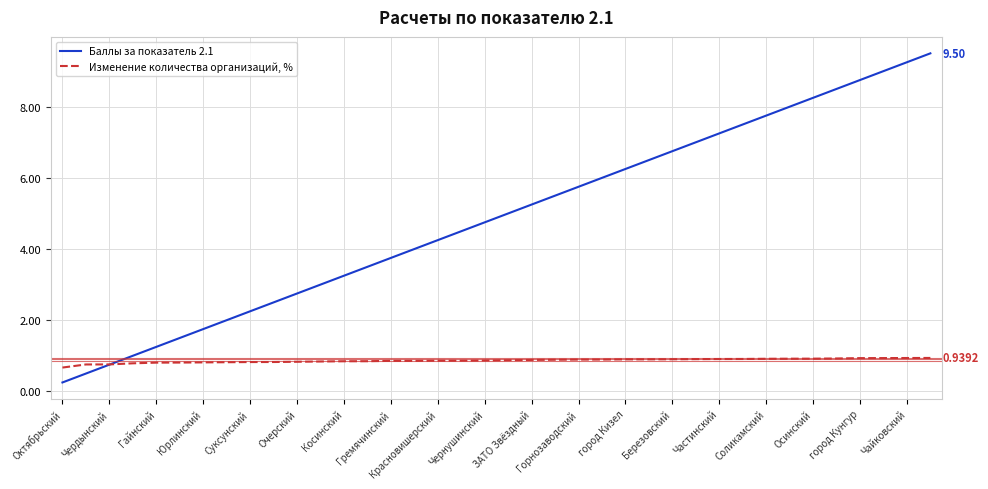

Which series has the largest total across all categories?

Баллы за показатель 2.1